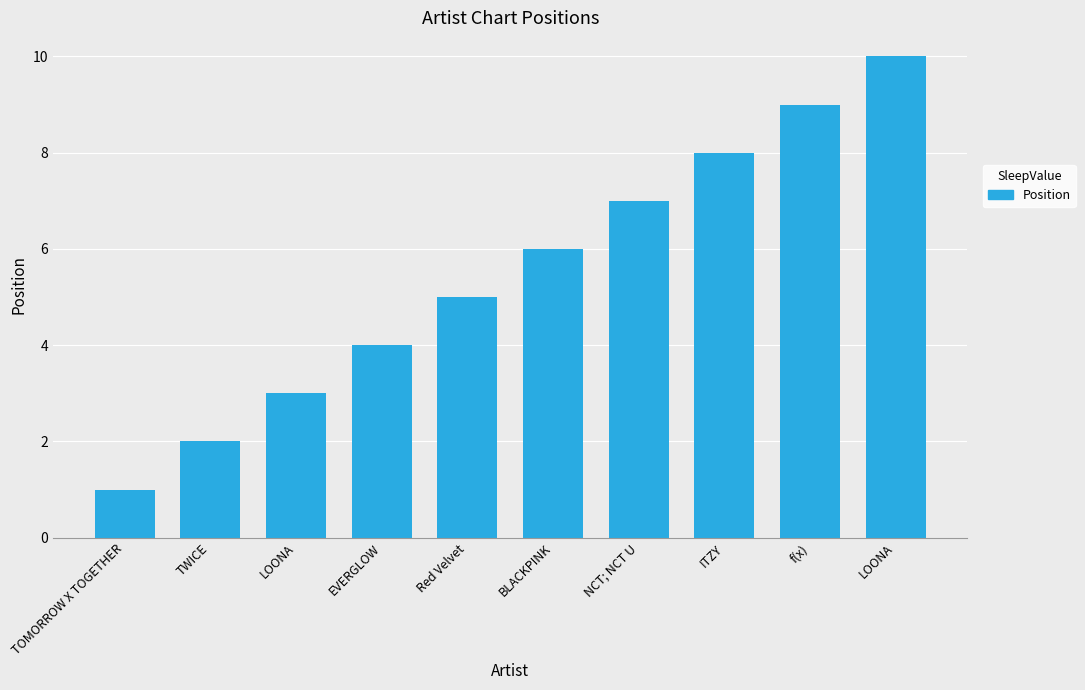

Count the number of data series in this chart.

1